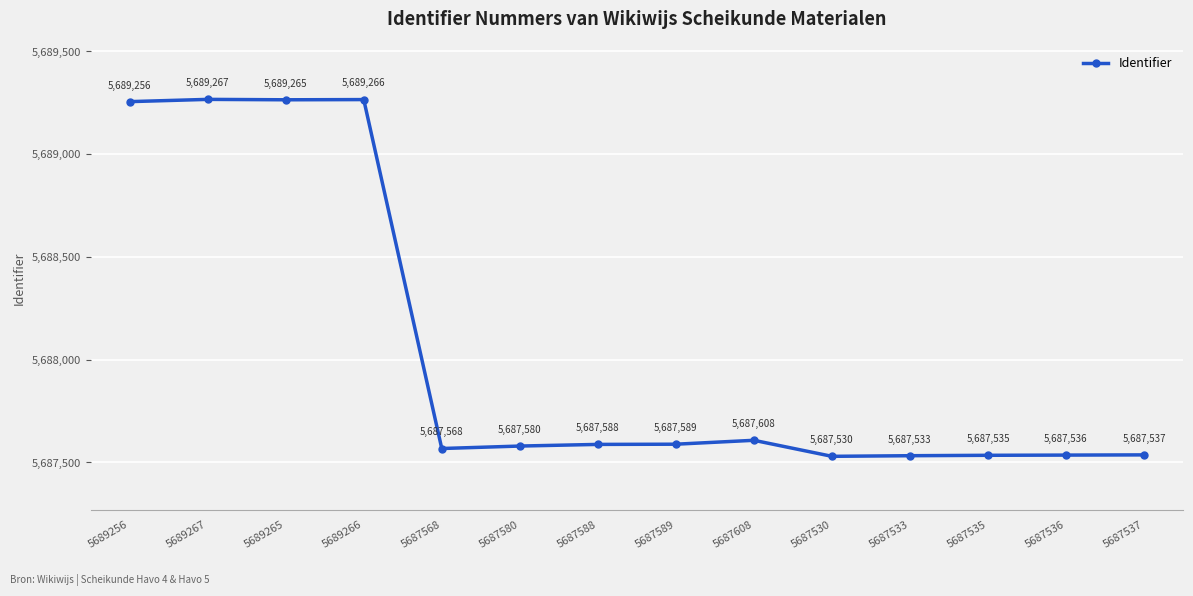

The value at 5687589 is 5687589. True or false?

True